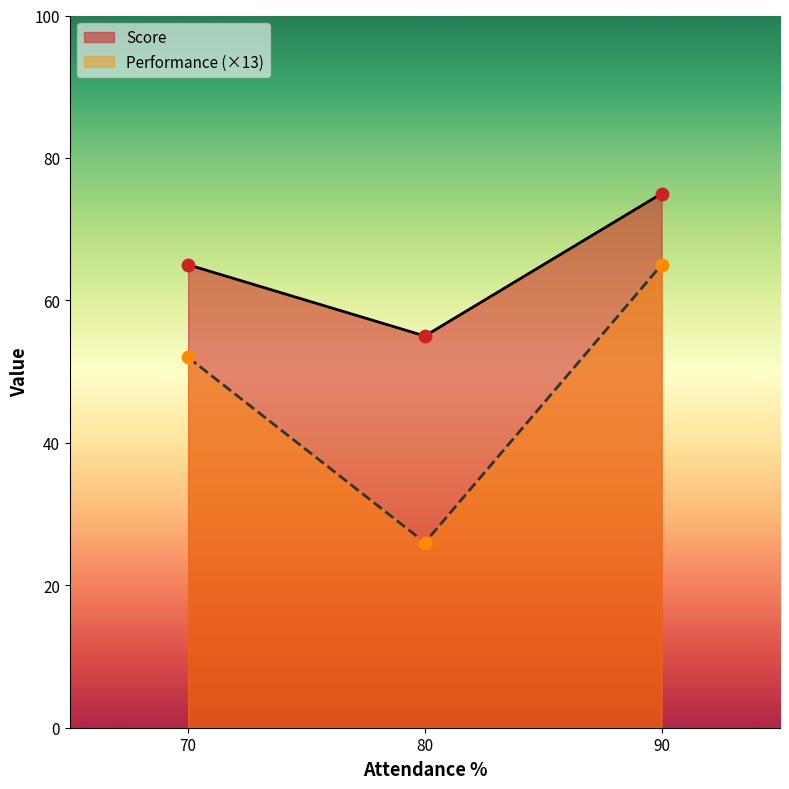

What is the total value across all series at 90?

140